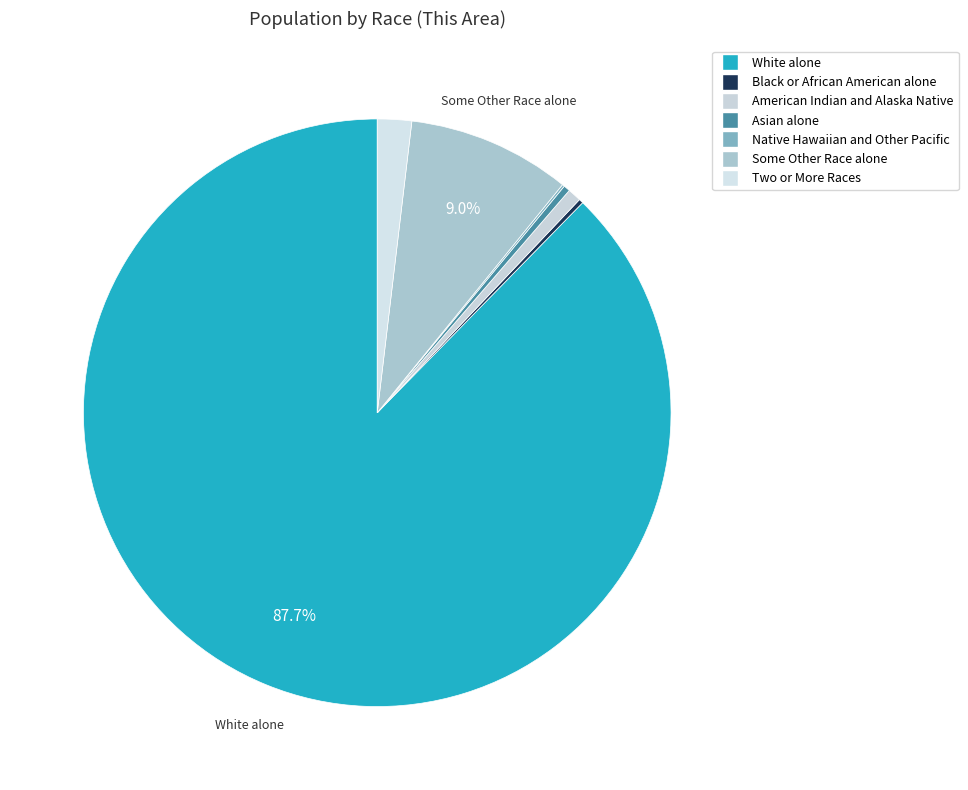

Do Some Other Race alone and American Indian and Alaska Native together represent more than half of the pie?

No